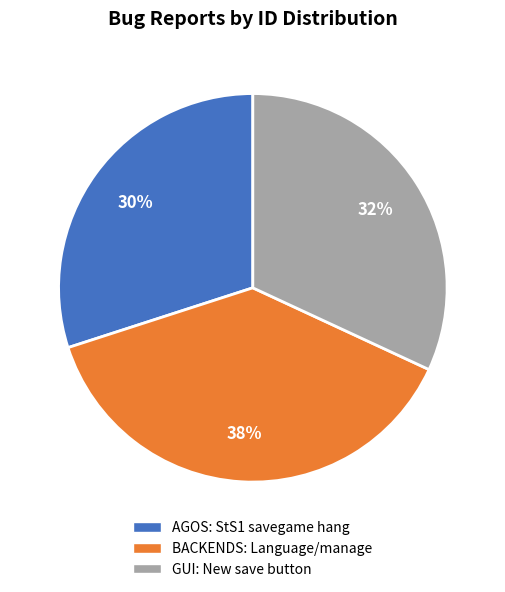

The BACKENDS: Language/manage slice represents 52% of the pie. True or false?

False